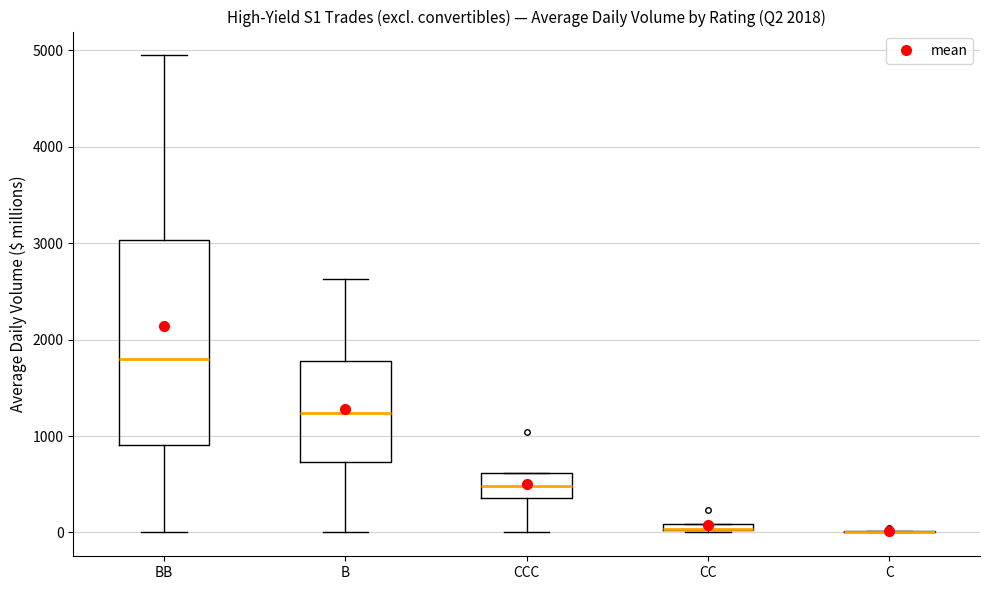

Which box is the tallest, from its lower edge to its upper edge?

BB